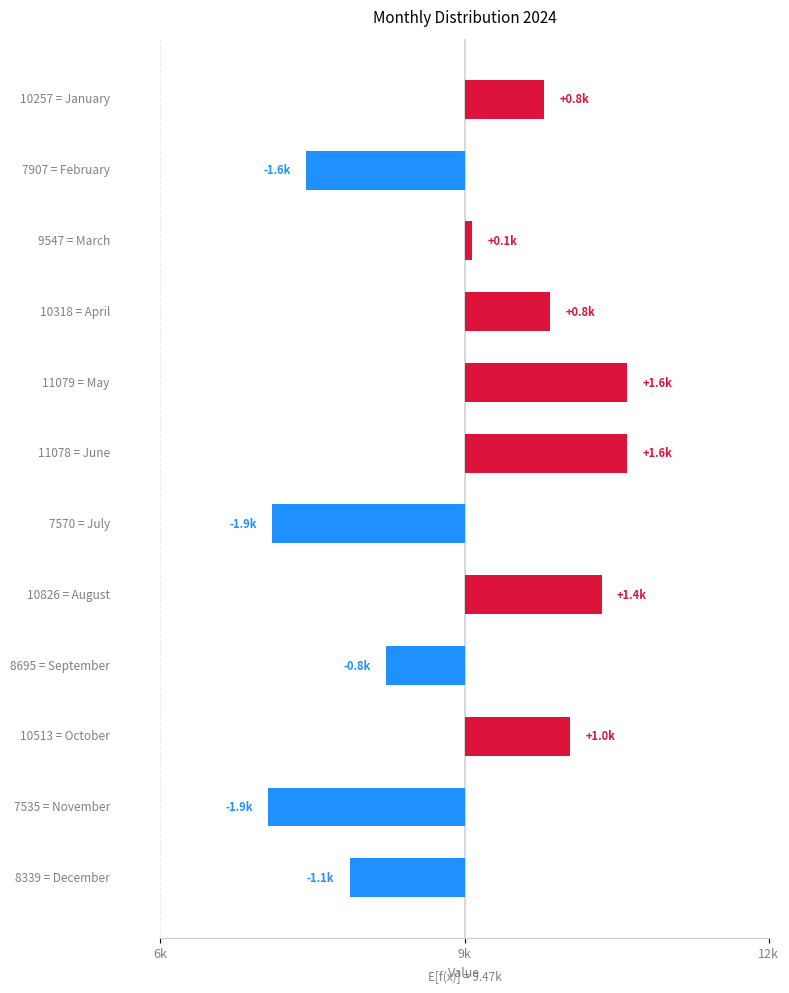

What is the difference between the maximum and minimum values?

3544